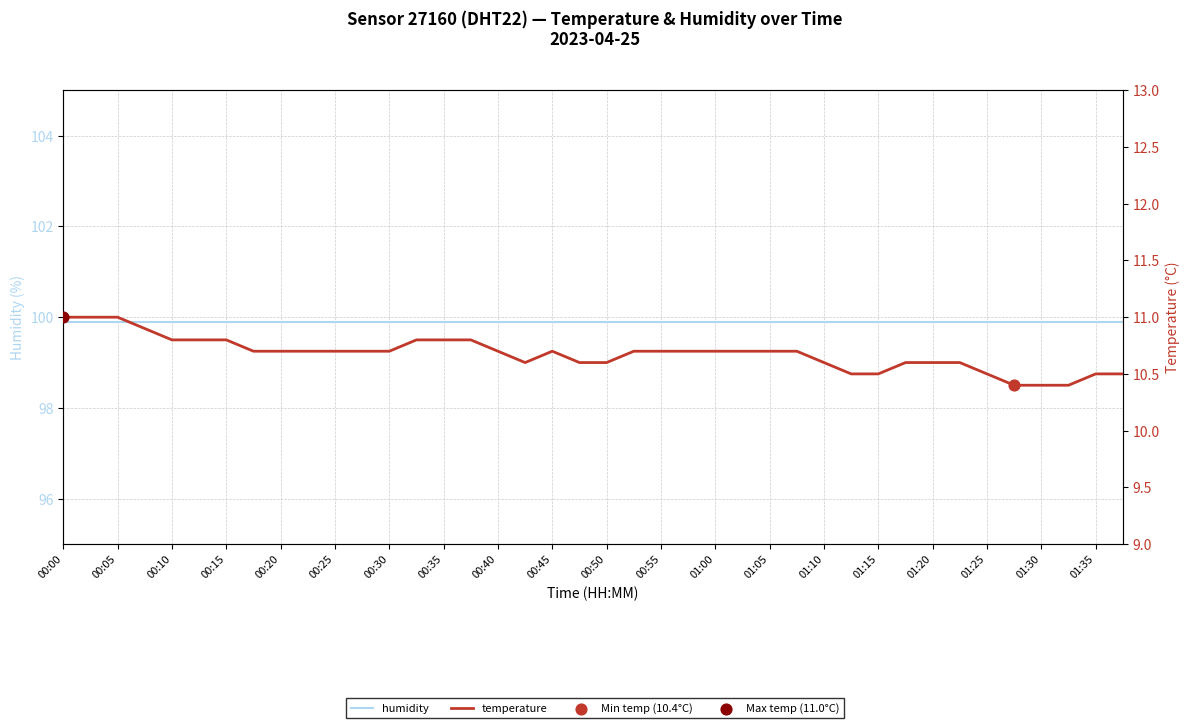

Which series reaches the maximum Y coordinate?

humidity